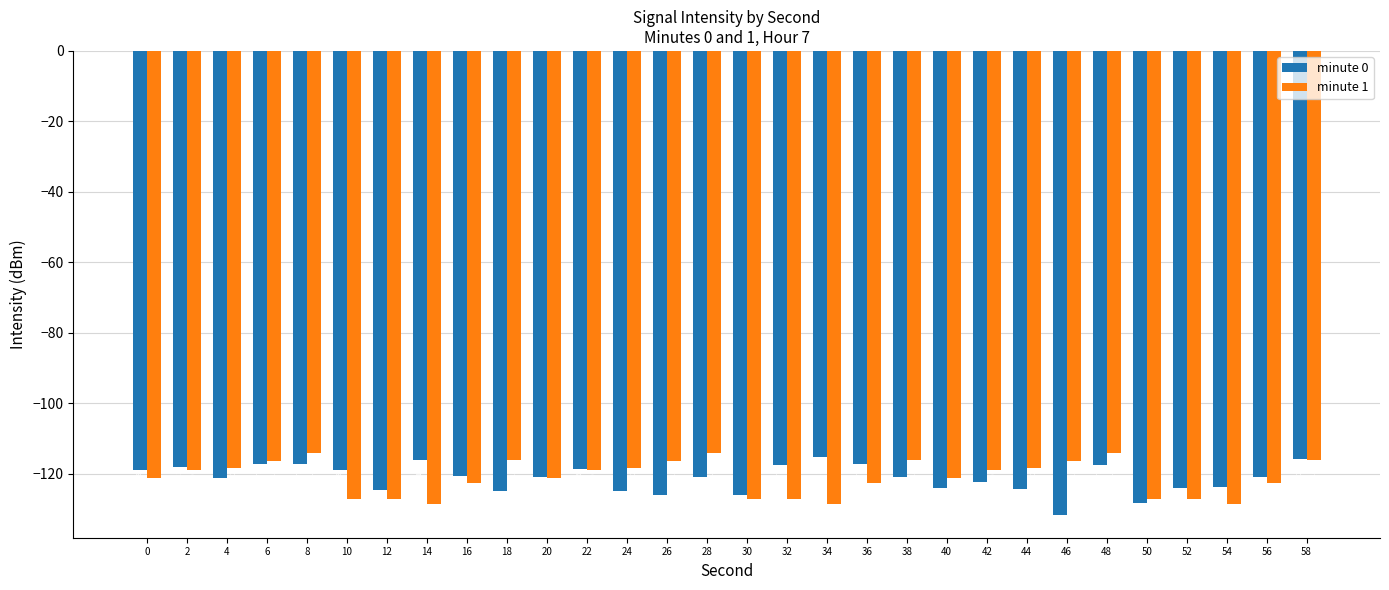

What is the difference between the maximum and minimum values in the minute 0 series?

16.3